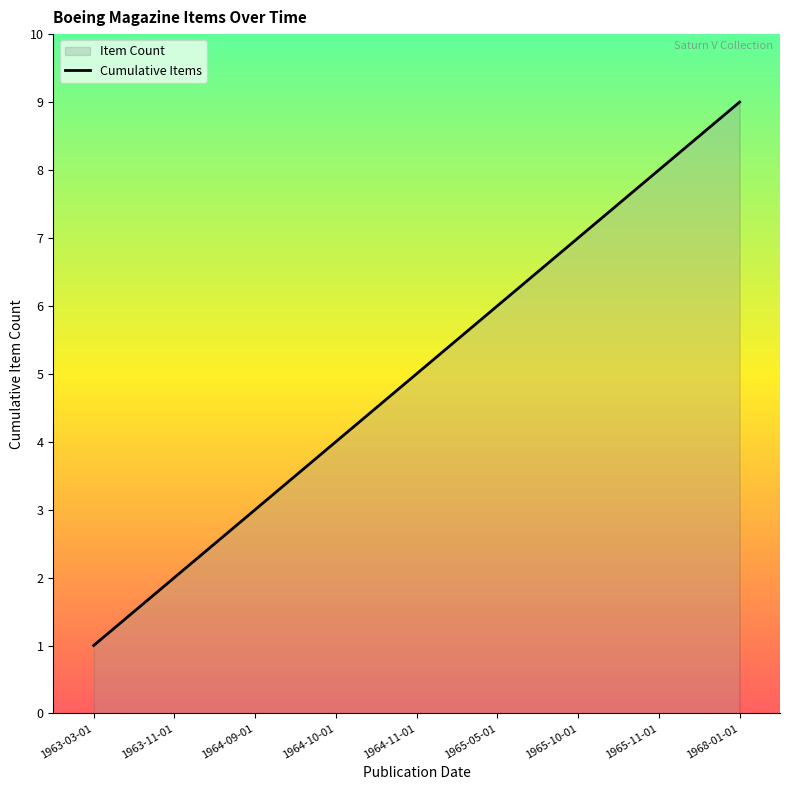

What is the label of the 6th point from the left?

1965-05-01